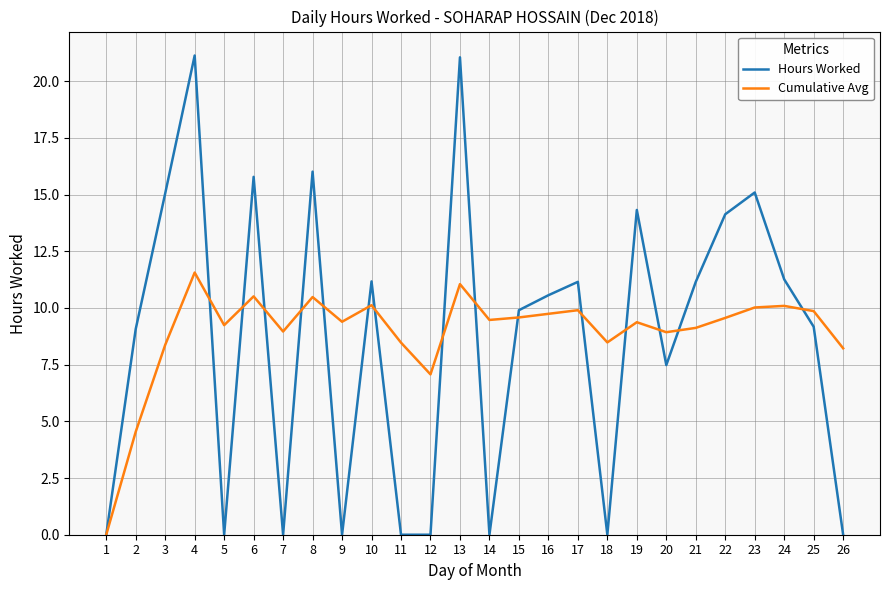

Where is Hours Worked nearest to the value 10?

15